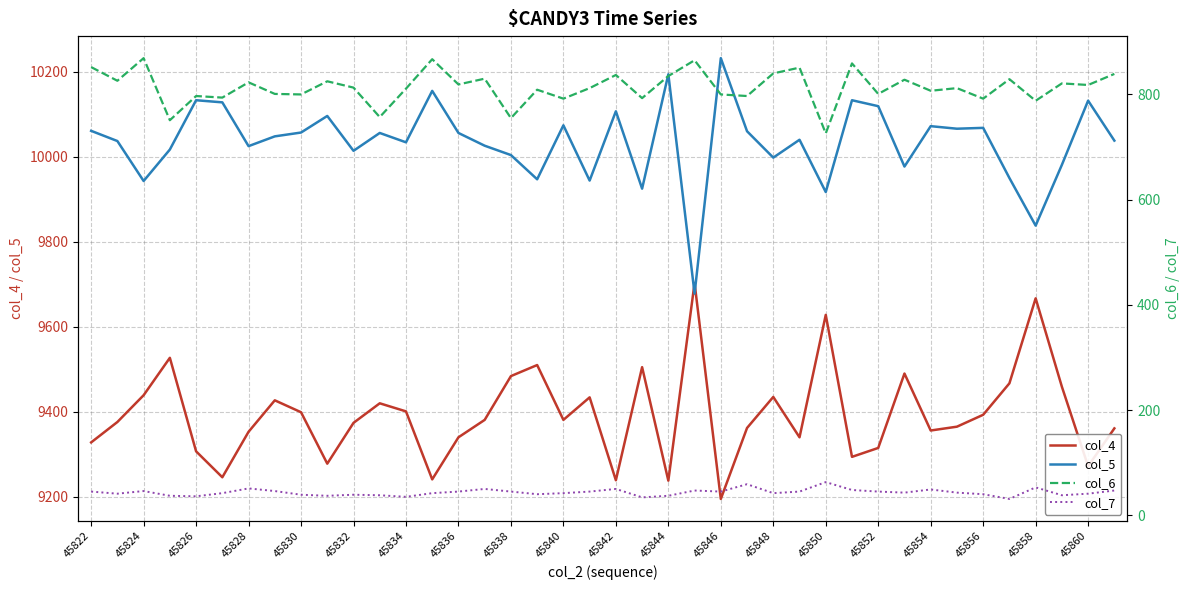

True or false: col_6 and col_4 cross at least once.

False